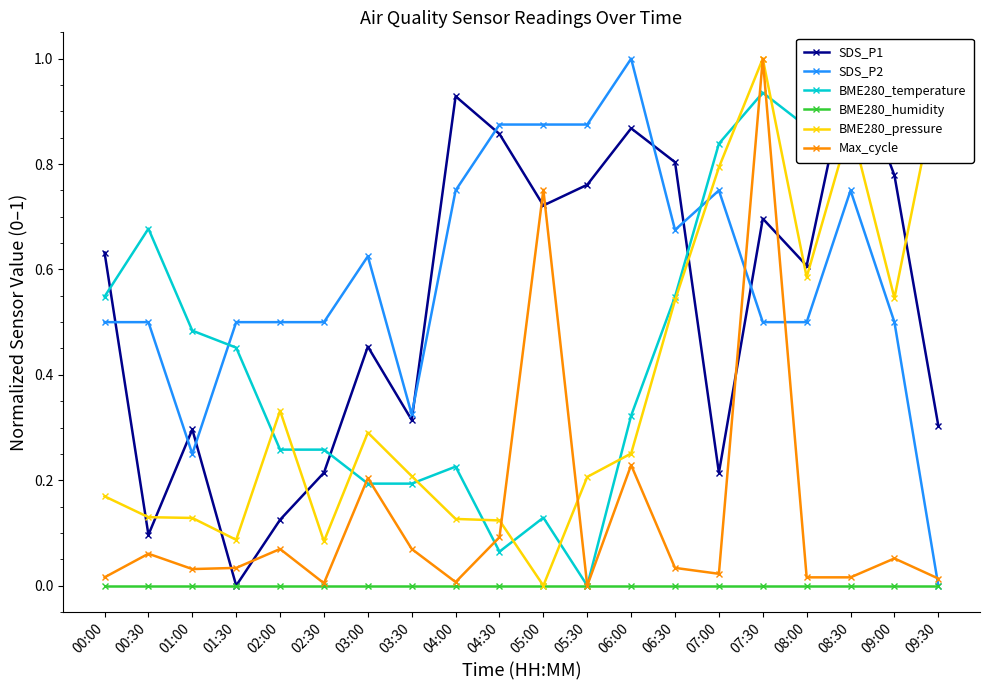

What is the label of the 3rd point from the left?

01:00